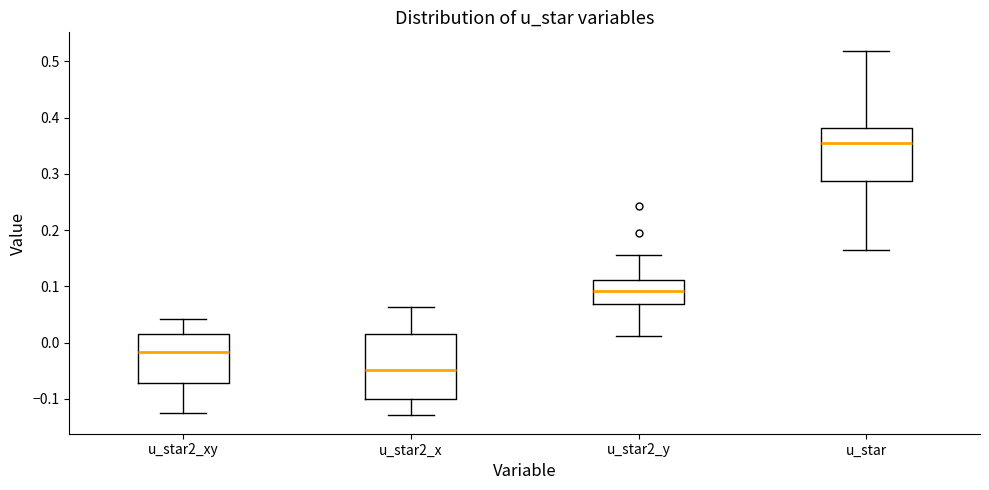

Reading left to right, read every box against the y-axis: the position of its median line, the range the box covers, and the ends of its whiskers. The values are not printed on the chart, so give them approximately, as read against the axis.

u_star2_xy: median -0.02, box -0.07 to 0.02, whiskers -0.12 to 0.04
u_star2_x: median -0.05, box -0.10 to 0.02, whiskers -0.13 to 0.06
u_star2_y: median 0.09, box 0.07 to 0.11, whiskers 0.01 to 0.15
u_star: median 0.35, box 0.29 to 0.38, whiskers 0.16 to 0.52